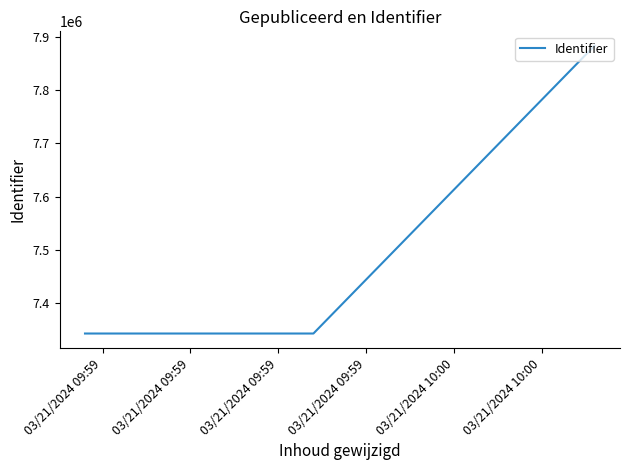

Does the chart display data point markers on the line(s)?

No